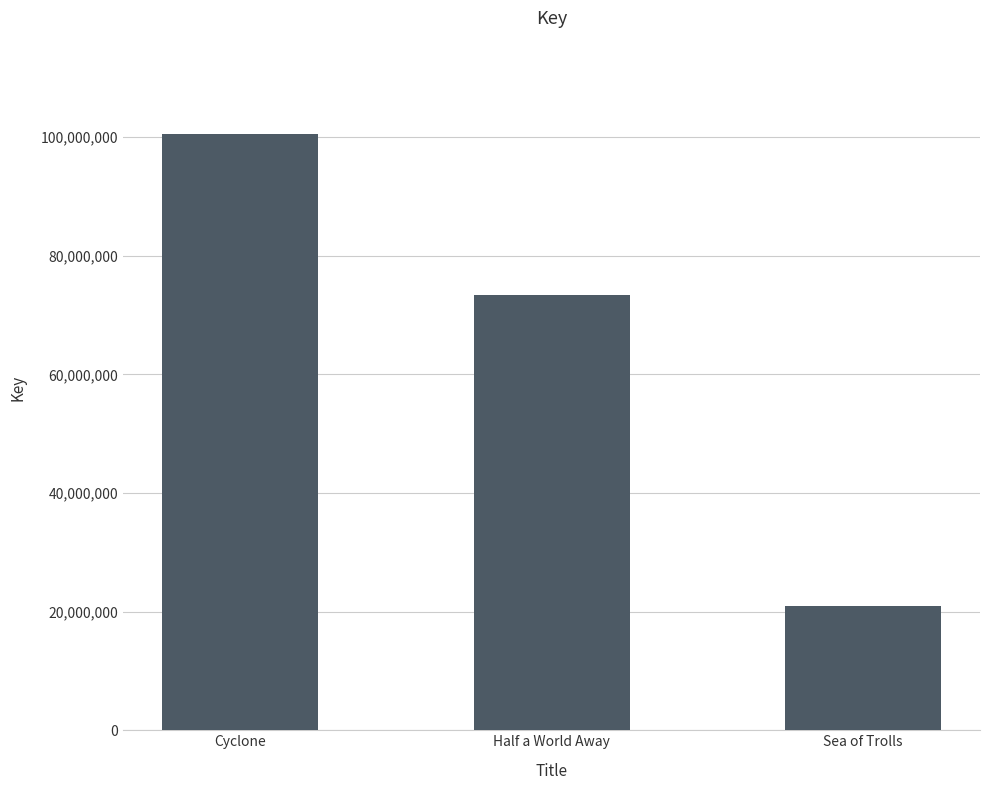

How many series are shown in this chart?

1